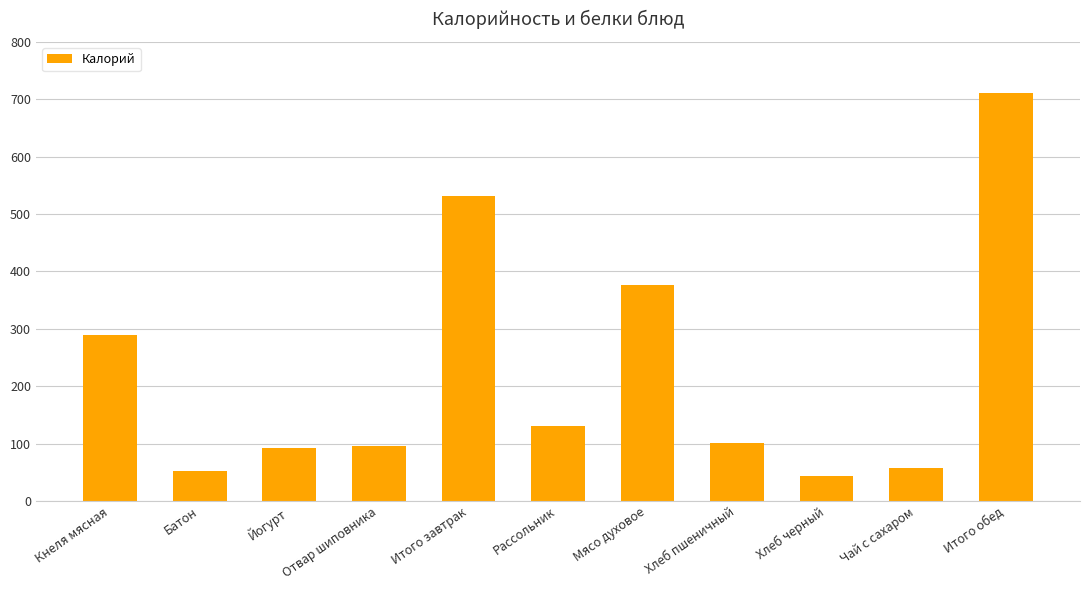

Where does the data first go above 101?

Кнеля мясная